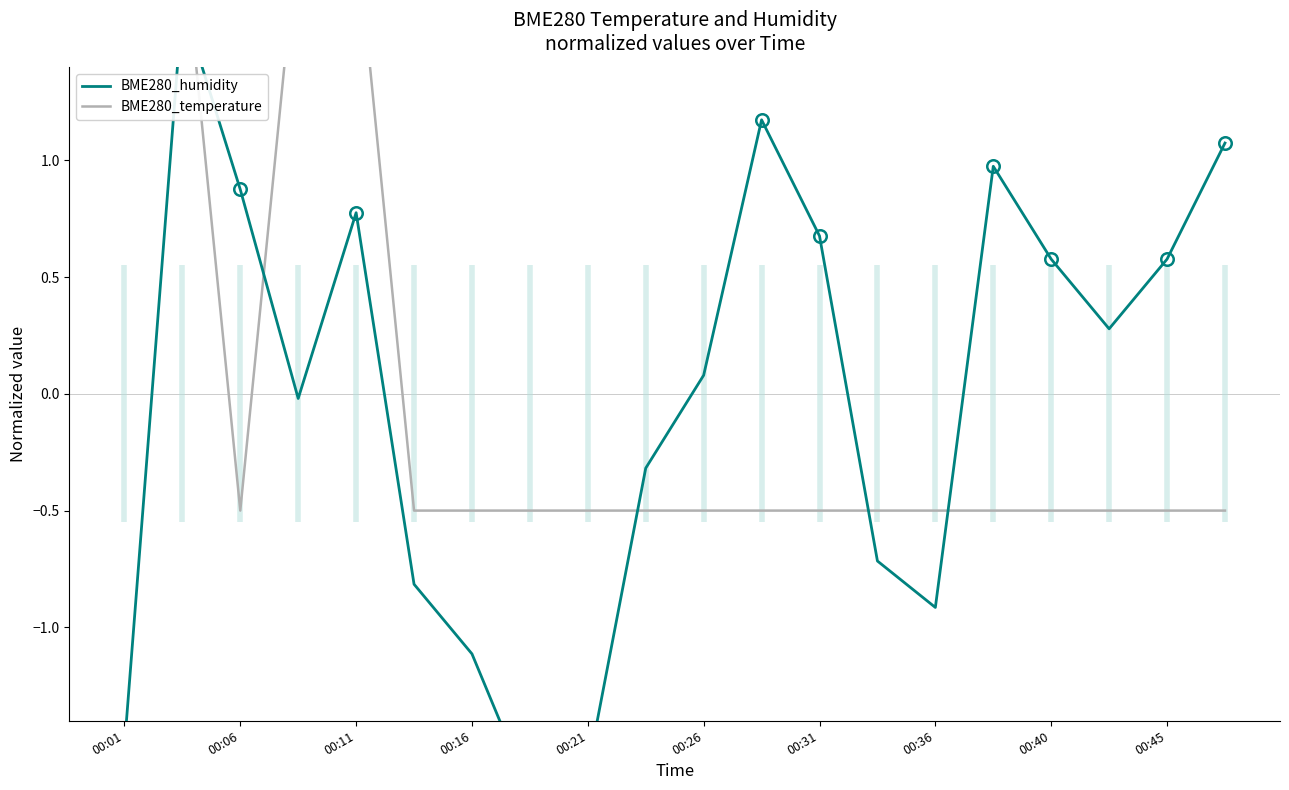

Which series has the largest range (max minus min)?

BME280_humidity